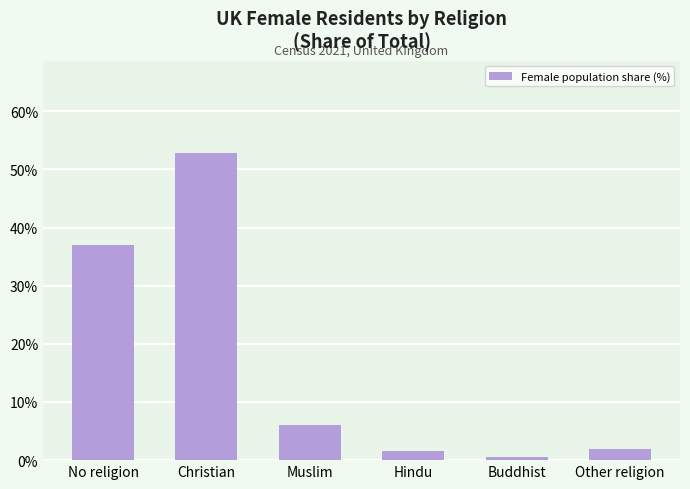

How many bars are there in total?

6